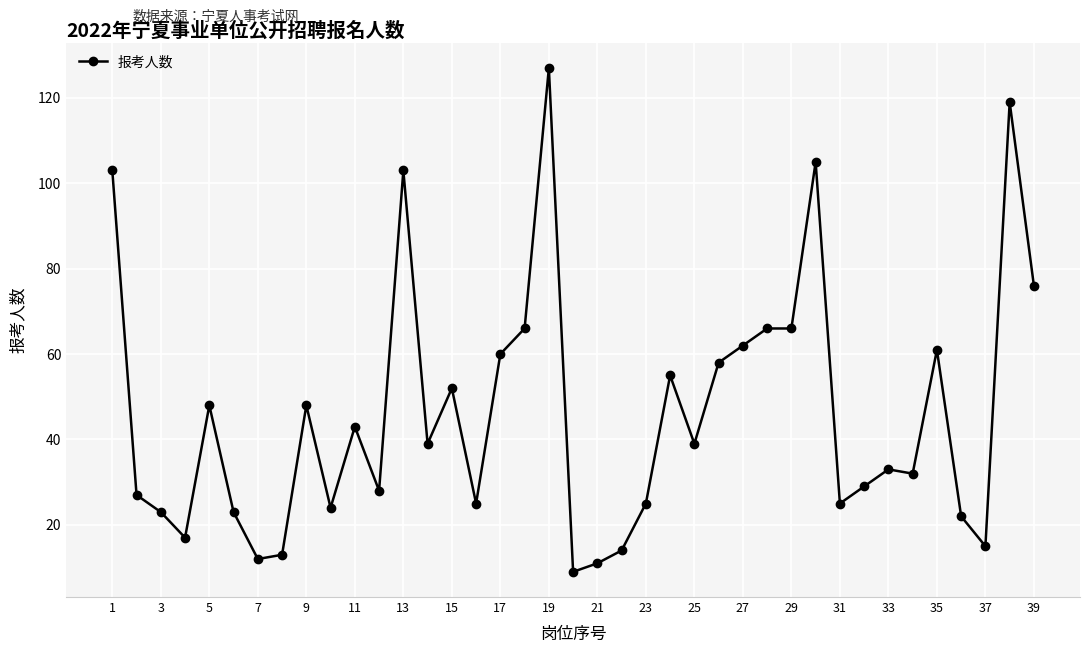

What is the value of the 7th point from the left?

12